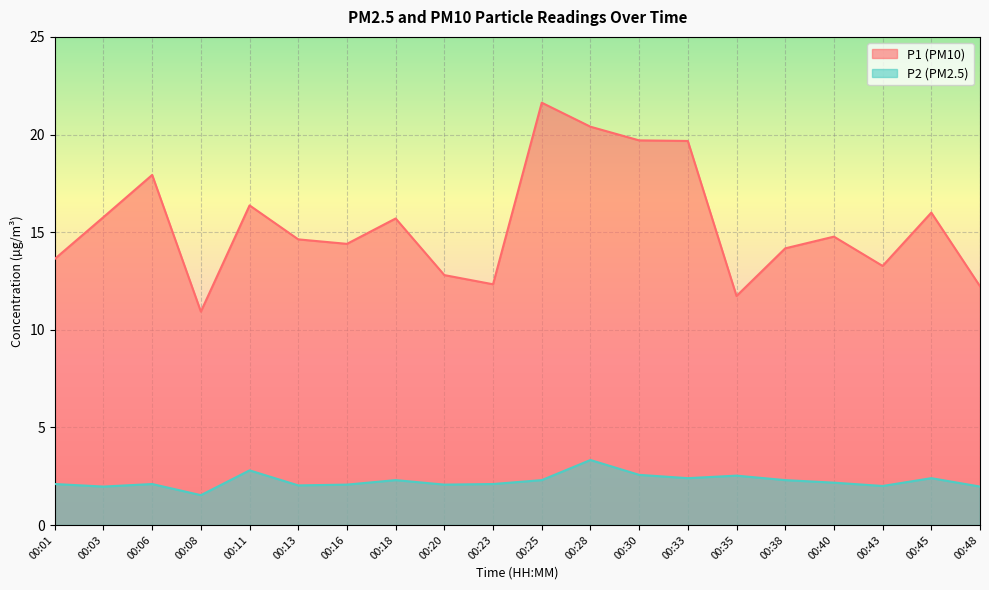

Between 00:20 and 00:03, which is larger?

00:03